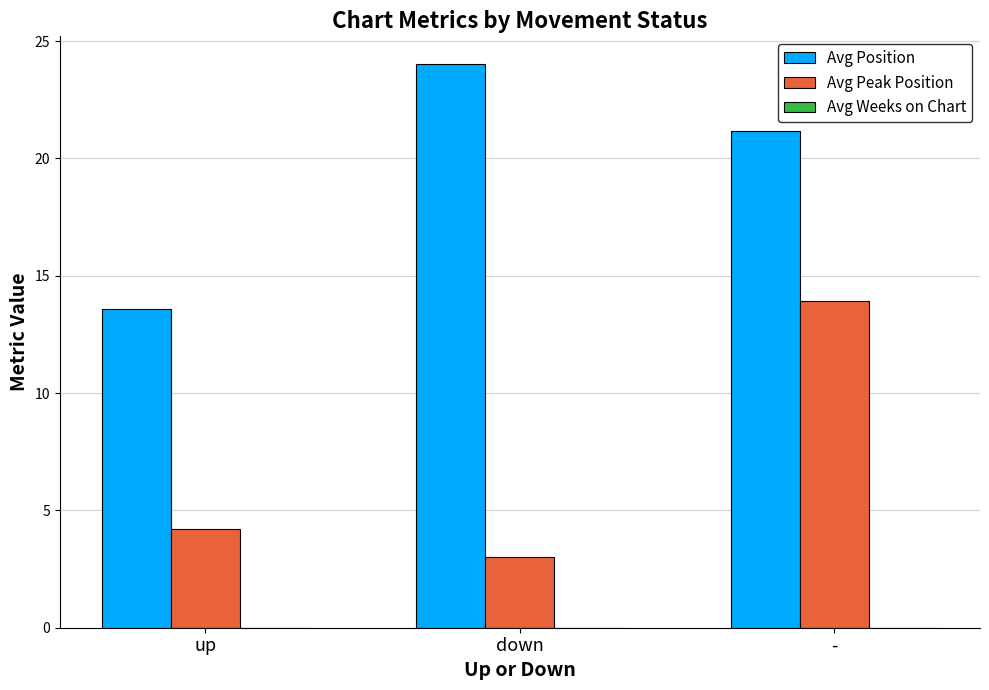

What is the difference between the Avg Position values at up and -?

7.6